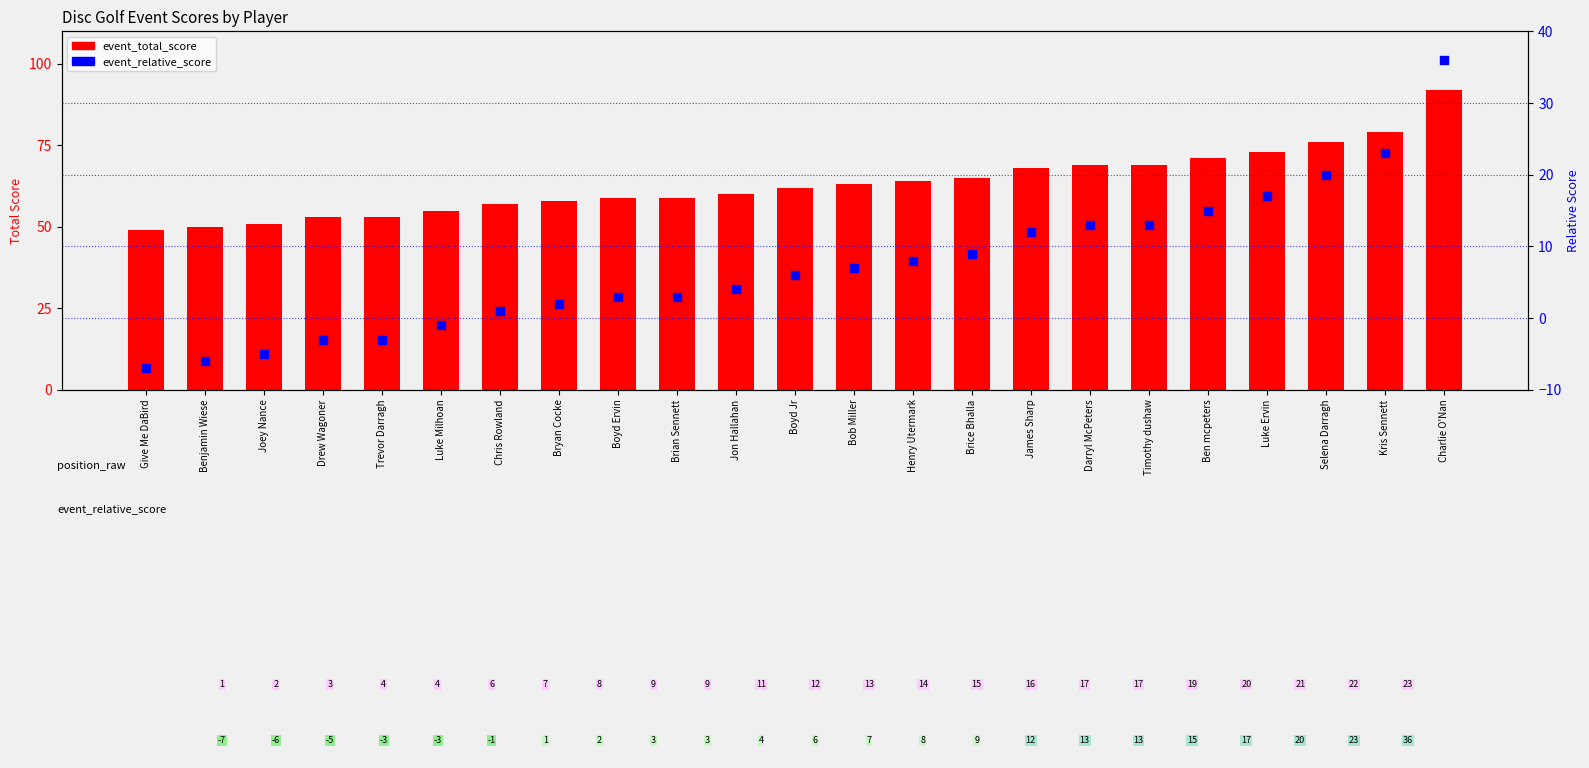

At how many categories does at least one series exceed 68?

7